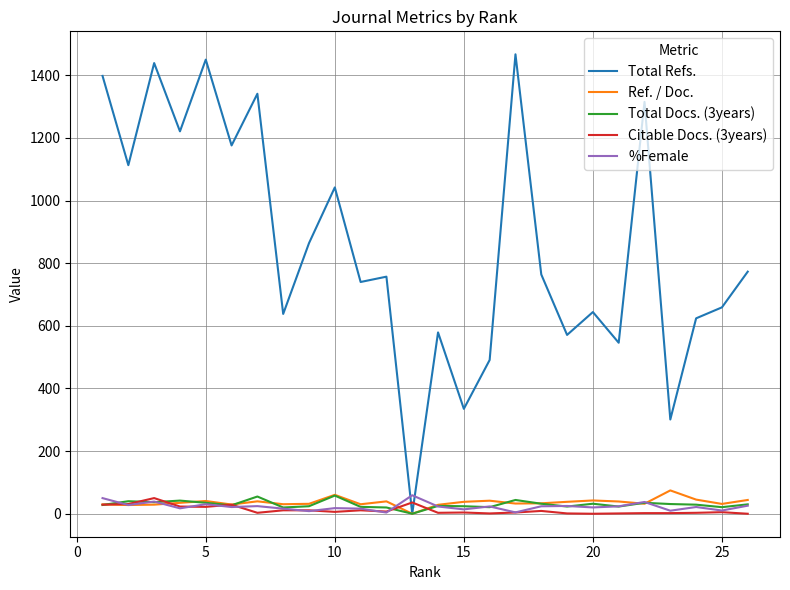

What is the difference between the maximum and minimum values in the Total Docs. (3years) series?

58.0